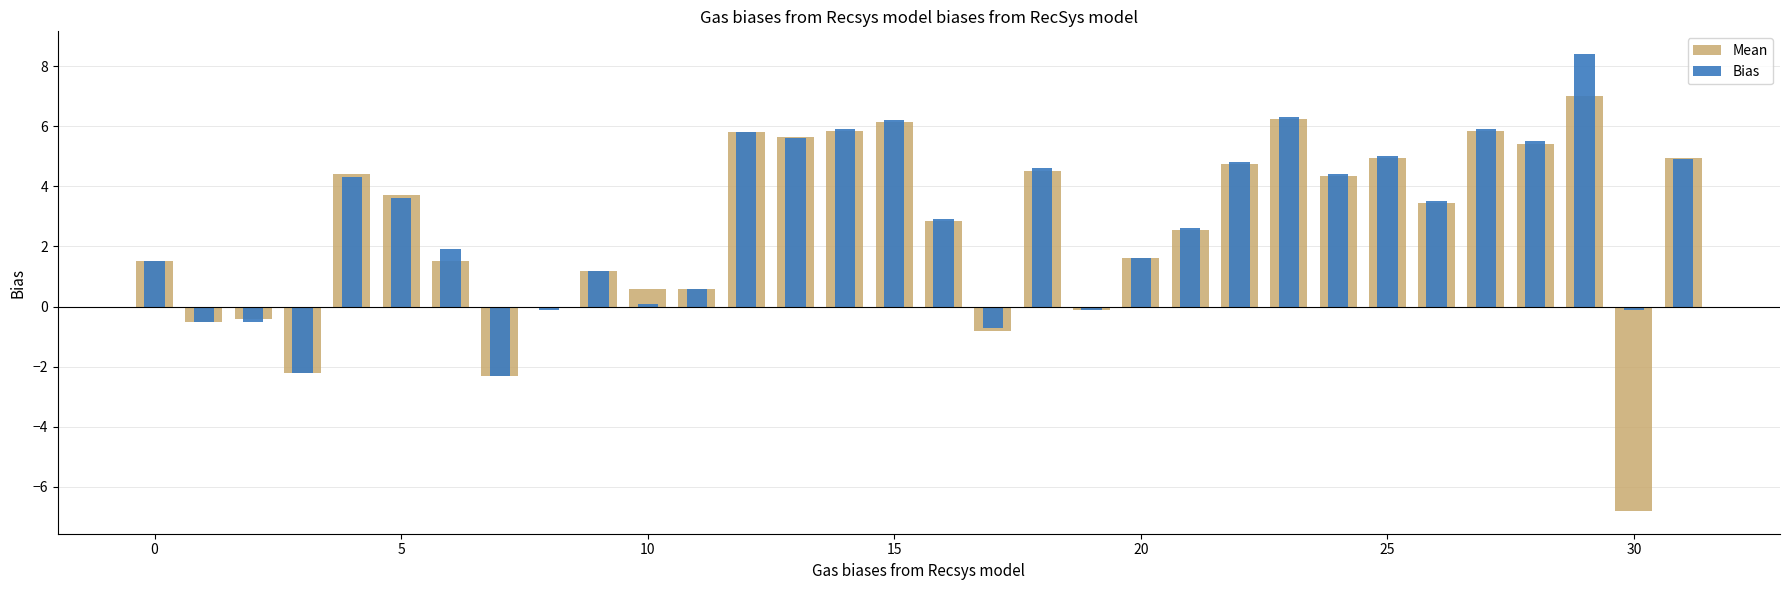

What is the highest value of the Mean series?

7.0